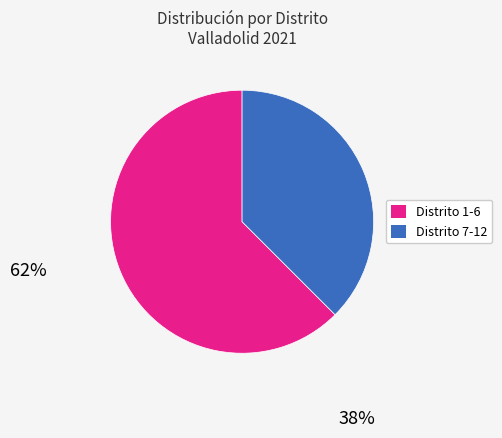

Does any single category account for the majority?

Yes